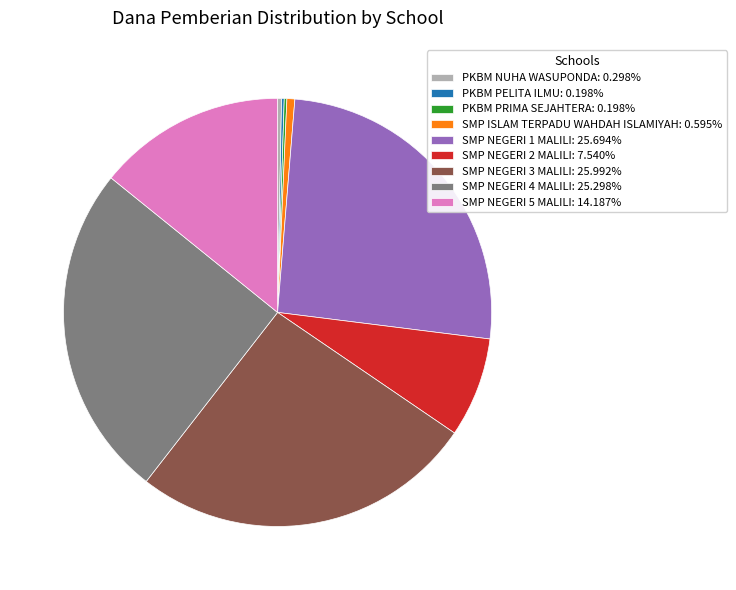

Which has a higher value, SMP ISLAM TERPADU WAHDAH ISLAMIYAH or SMP NEGERI 1 MALILI?

SMP NEGERI 1 MALILI